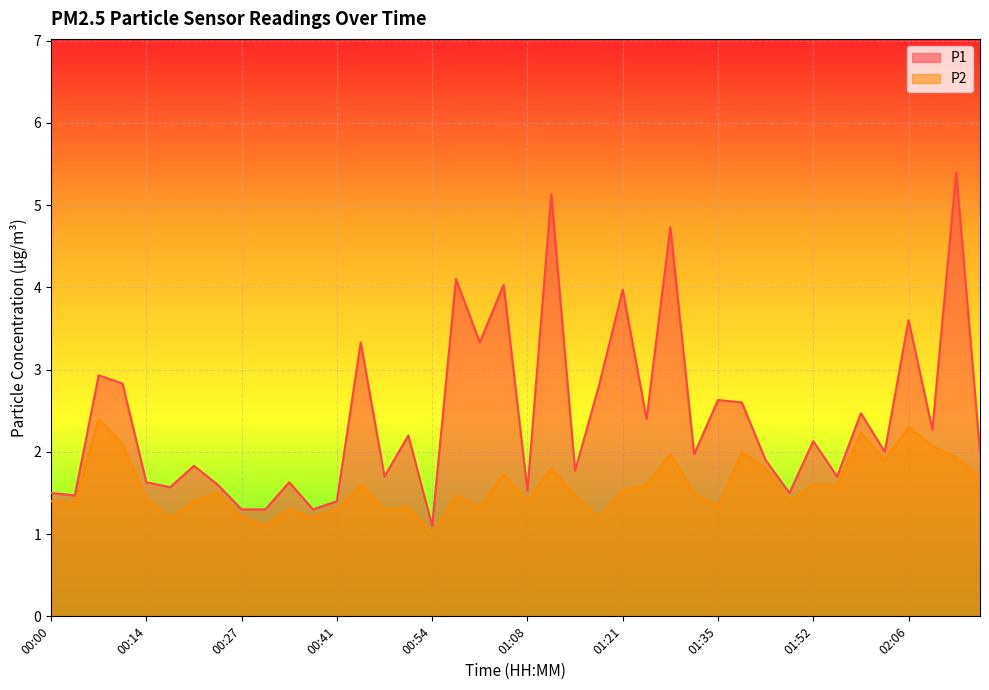

At which label does P1 first exceed 2?

00:07